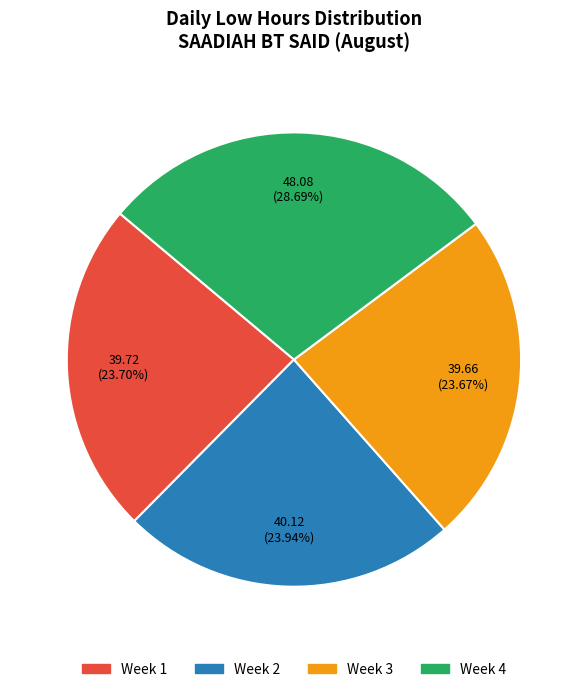

Approximately how many times larger is the value at Week 3 compared to Week 4?

0.8